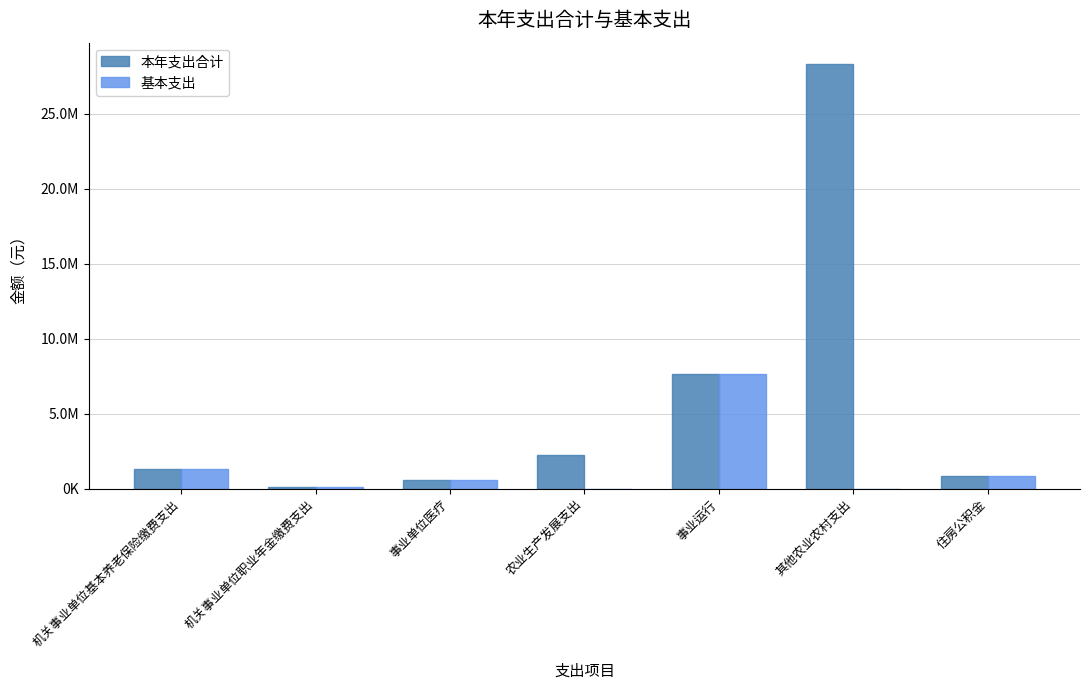

Are the bars horizontal?

No